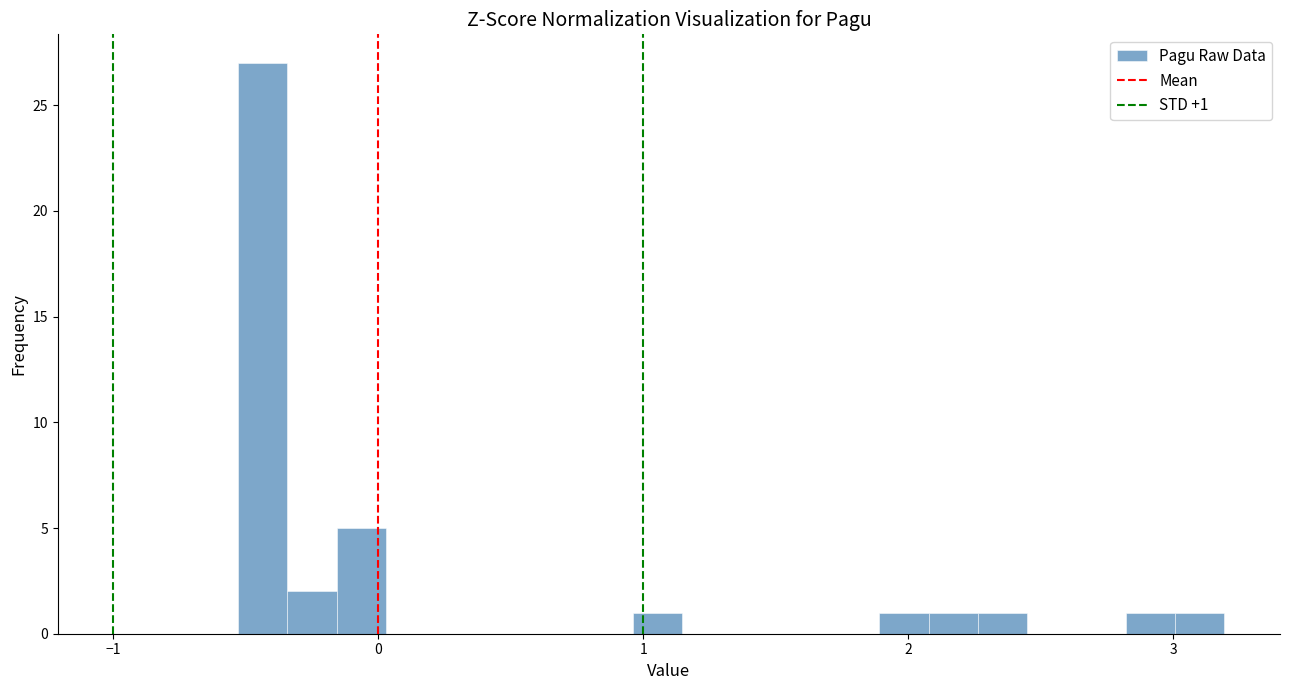

Read against the x-axis, roughly where is the centre of the tallest bar?

-0.4